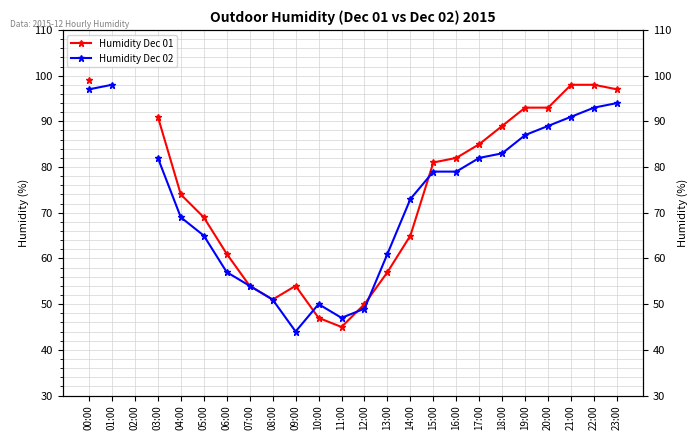

At which label is the value closest to 97?

00:00